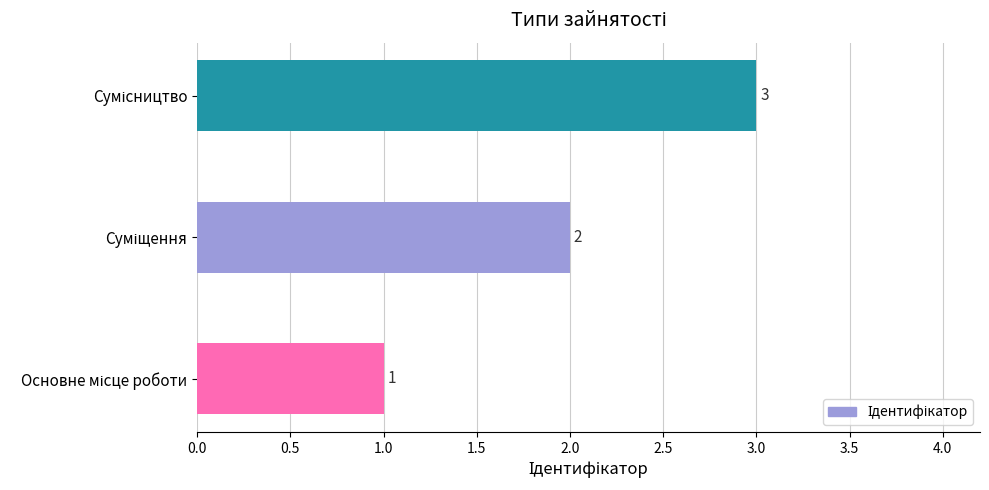

What is the greatest value displayed?

3